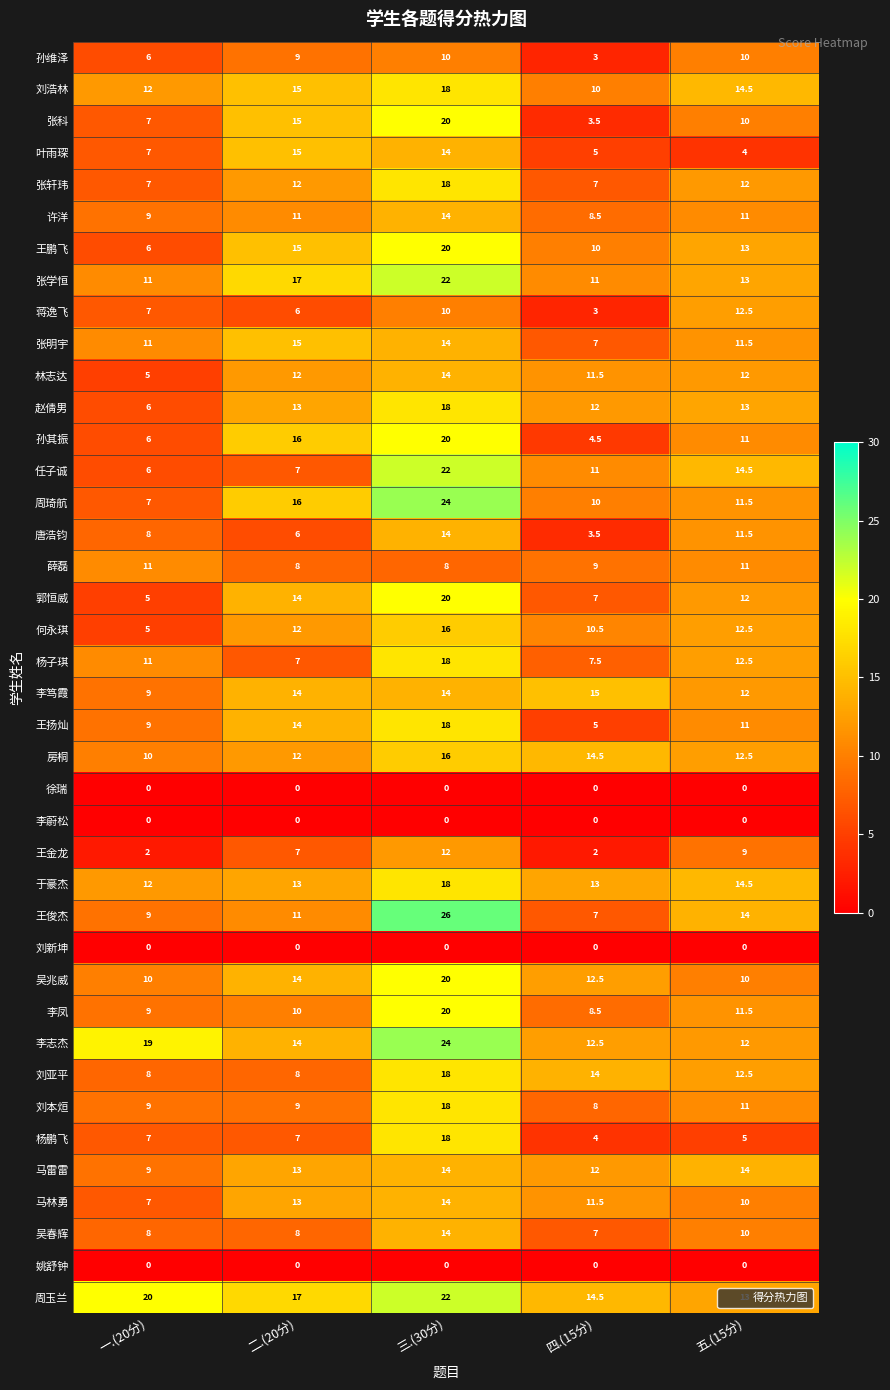

Rank the categories by 王俊杰 value from lowest to highest.

四.(15分), 一.(20分), 二.(20分), 五.(15分), 三.(30分)